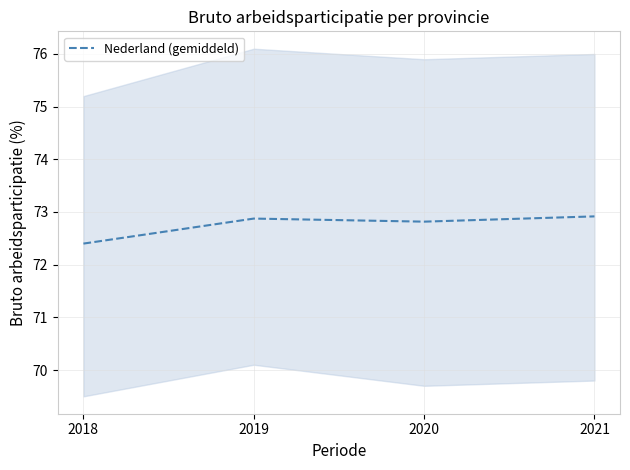

True or false: the data shows 117.1 at 2018.

False